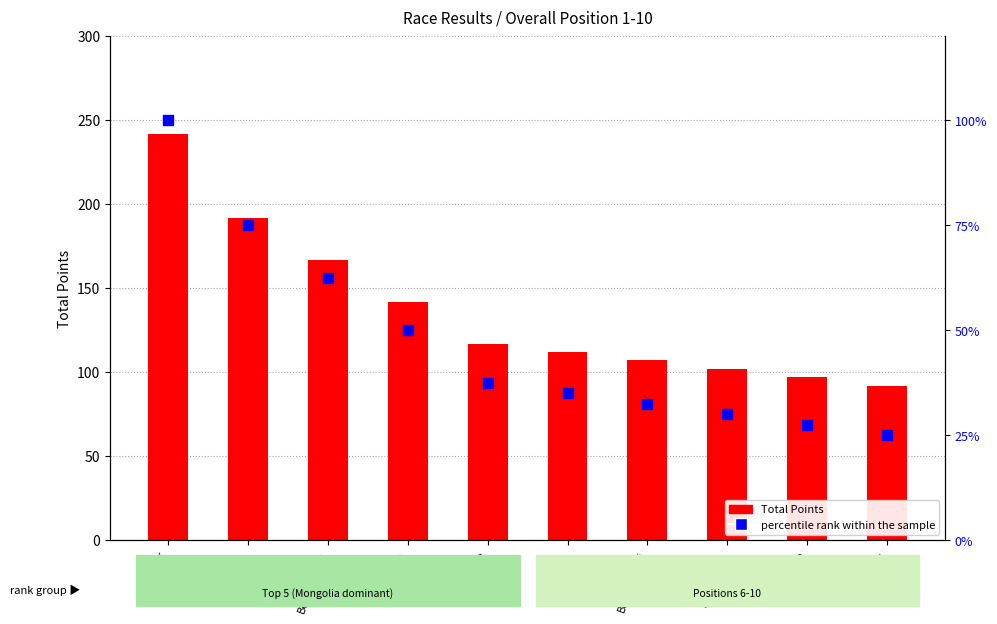

Which series contains the highest Y value?

Total Points